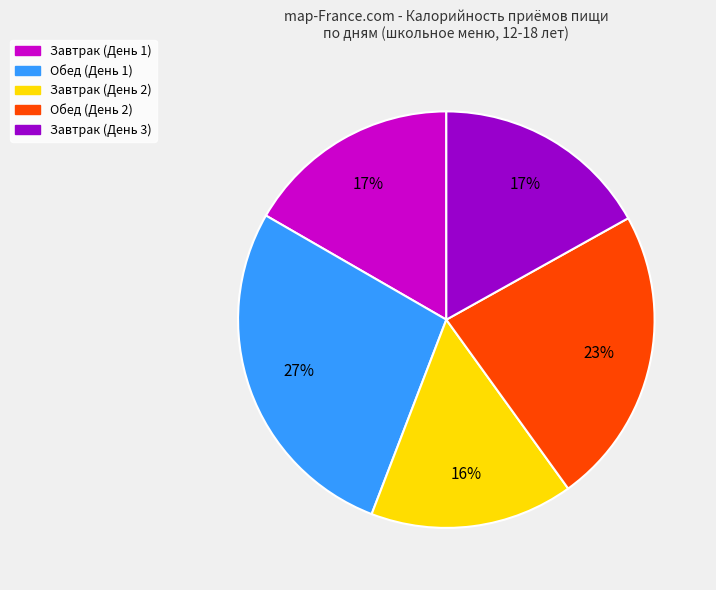

What percentage is the Завтрак (День 3) slice, to the nearest percent?

17%